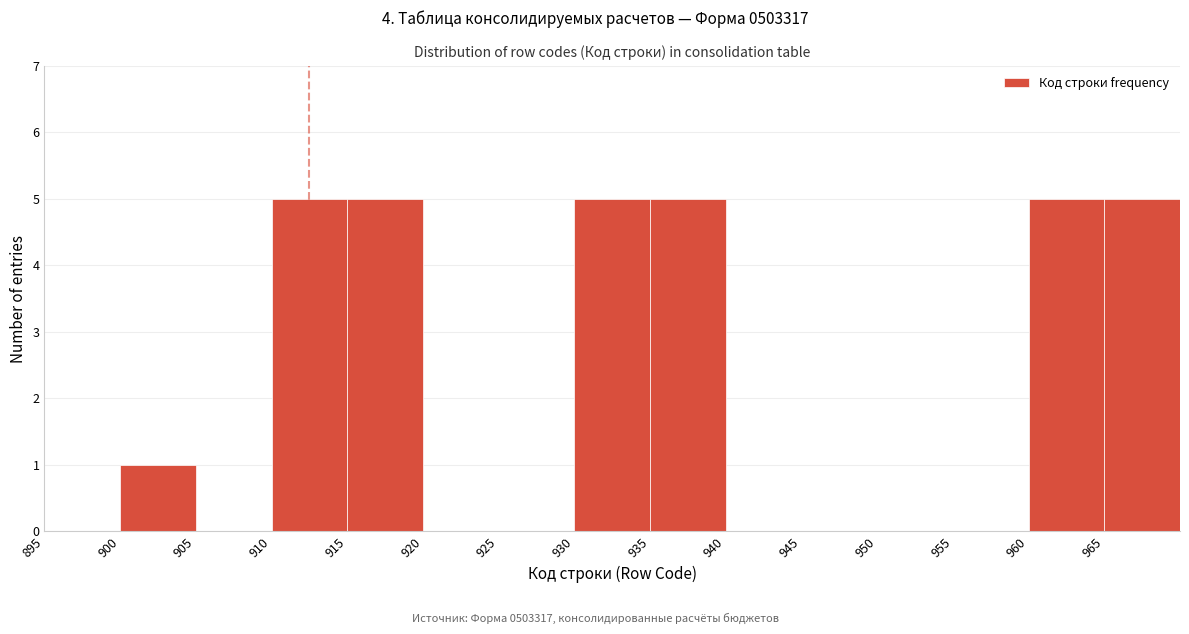

Reading left to right, transcribe this chart: for each bar, give the range it covers on the x-axis and its height. The values are not printed on the chart, so give them approximately, as read against the axis.

895 to 900: 0
900 to 905: 1
905 to 910: 0
910 to 915: 5
915 to 920: 5
920 to 925: 0
925 to 930: 0
930 to 935: 5
935 to 940: 5
940 to 945: 0
945 to 950: 0
950 to 955: 0
955 to 960: 0
960 to 965: 5
965 to 970: 5